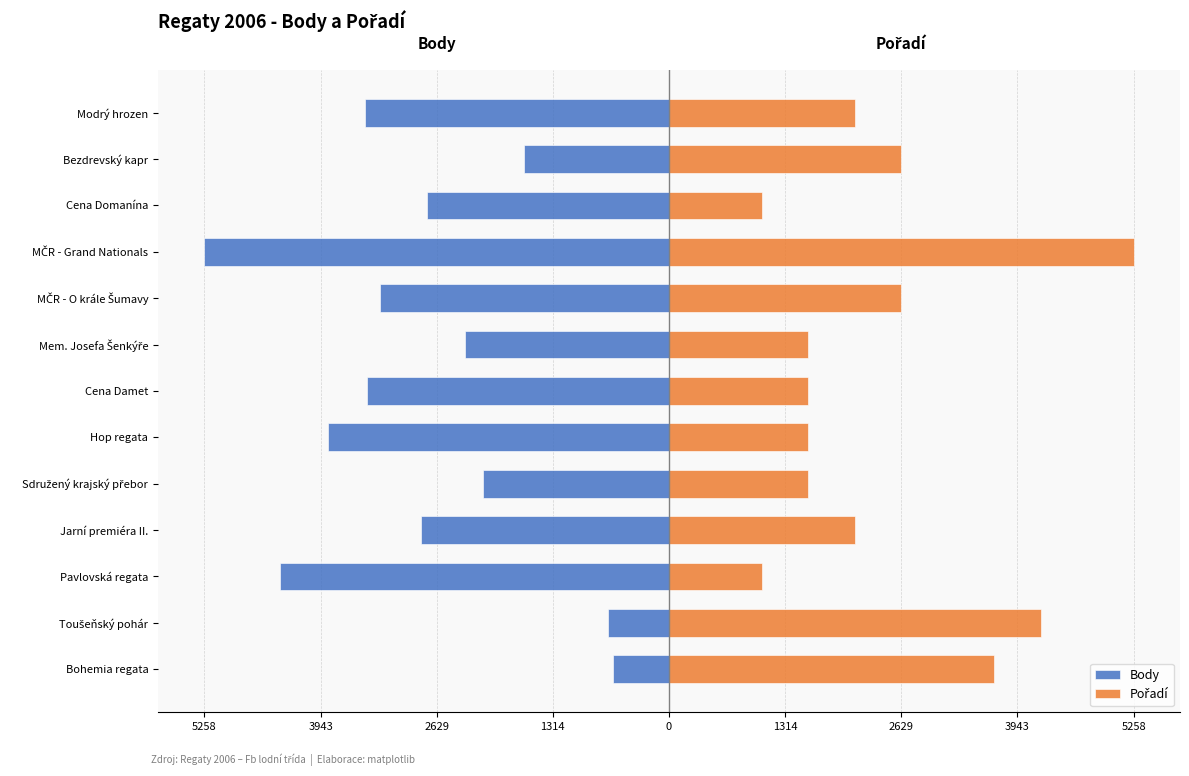

How many bars are there in total?

26